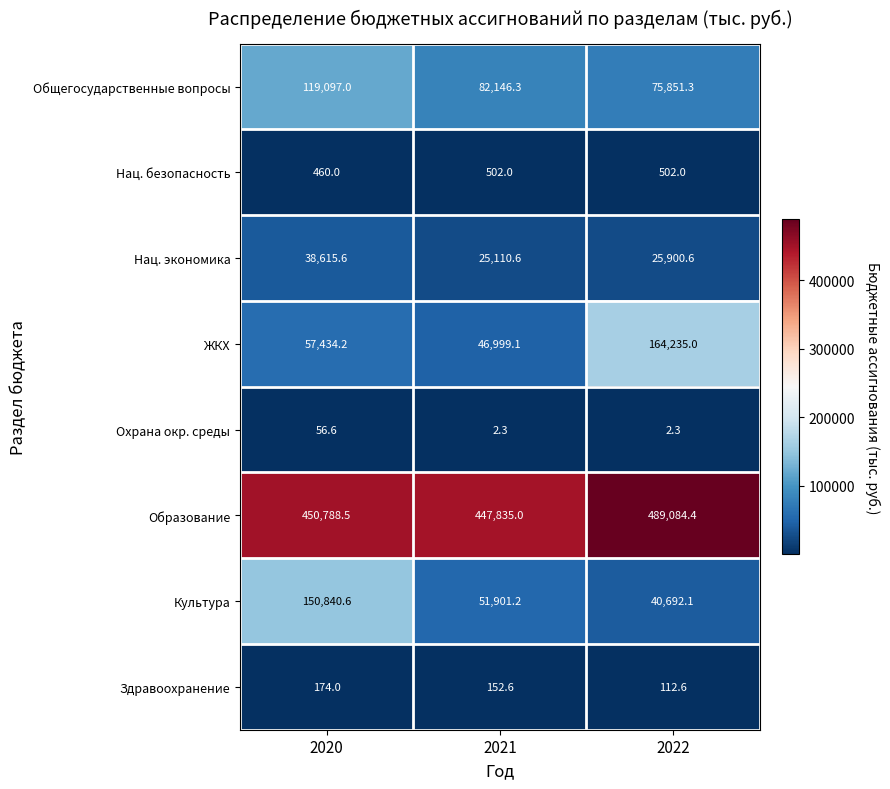

Reading left to right, what are all the values shown in this chart?

Общегосударственные вопросы: 2020=119097.0	2021=82146.3	2022=75851.3
Нац. безопасность: 2020=460.0	2021=502.0	2022=502.0
Нац. экономика: 2020=38615.6	2021=25110.6	2022=25900.6
ЖКХ: 2020=57434.2	2021=46999.1	2022=164235.0
Охрана окр. среды: 2020=56.6	2021=2.3	2022=2.3
Образование: 2020=450788.5	2021=447835.0	2022=489084.4
Культура: 2020=150840.6	2021=51901.2	2022=40692.1
Здравоохранение: 2020=174.0	2021=152.6	2022=112.6